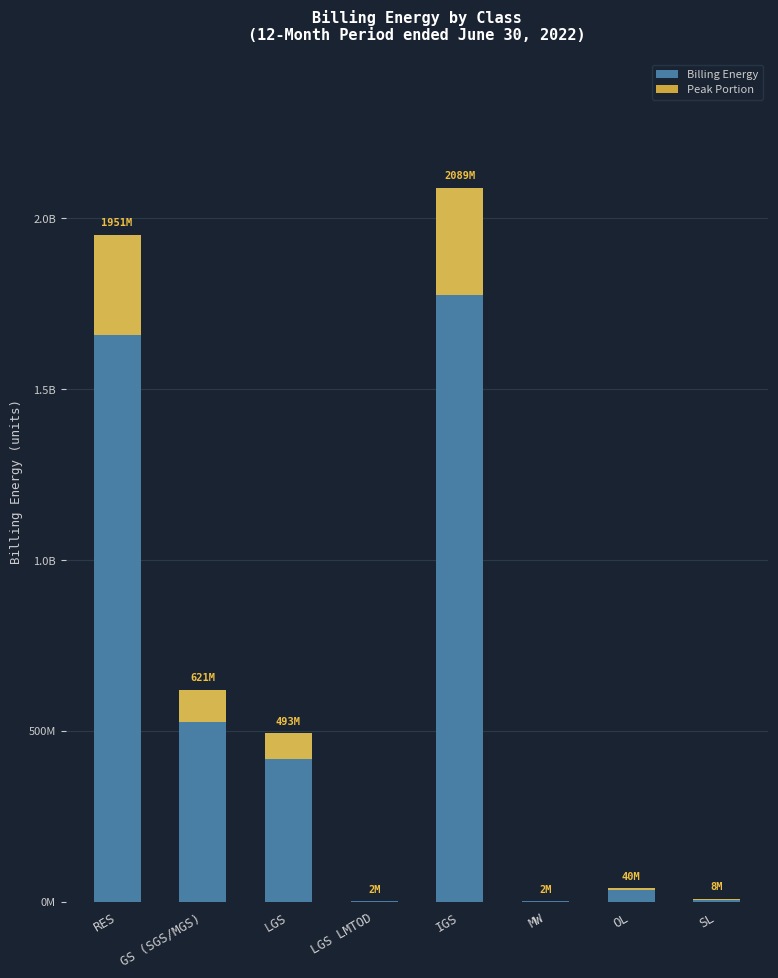

How many bars are there in each group?

2